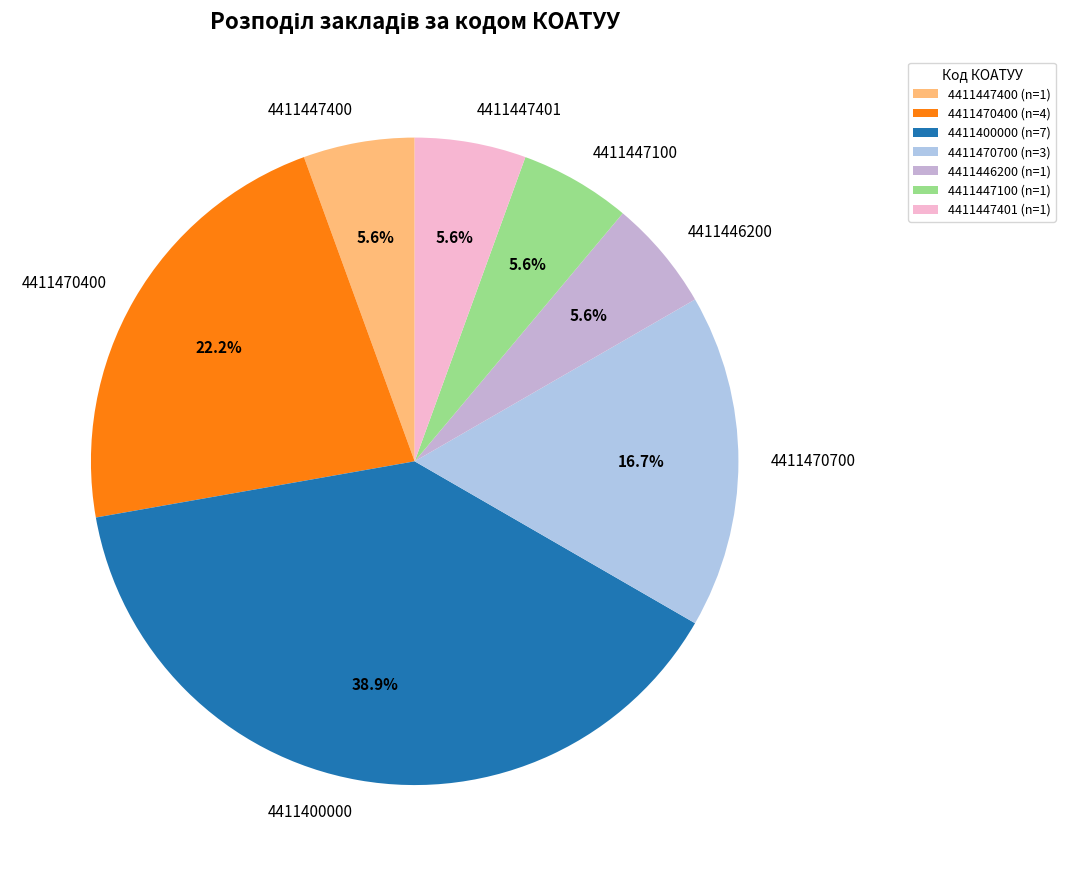

Count the number of slices in the pie.

7